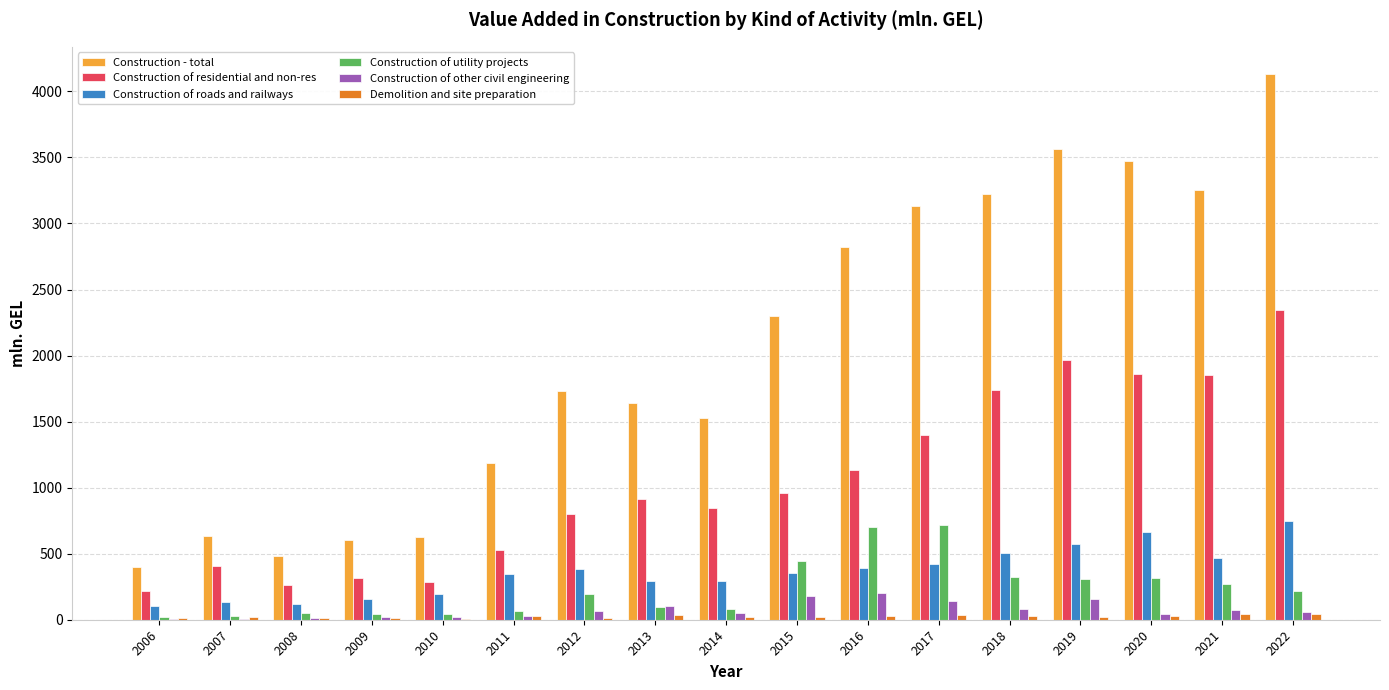

The Construction of other civil engineering series shows 23.9 at 2010. True or false?

True